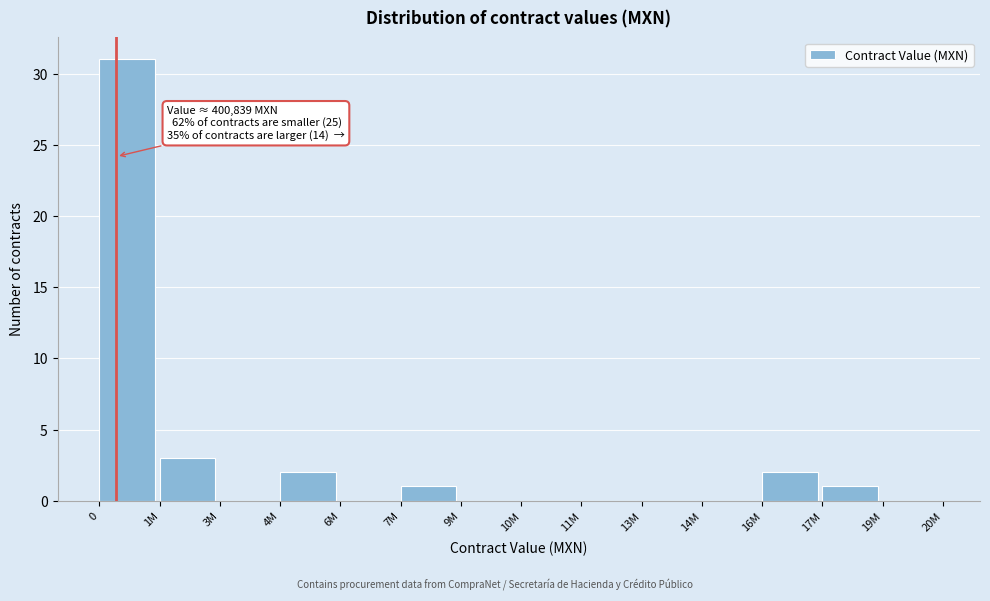

Reading right to left, extract all data points from this chart.

19M=0	17M=1	16M=2	14M=0	13M=0	11M=0	10M=0	9M=0	7M=1	6M=0	4M=2	3M=0	1M=3	0=31